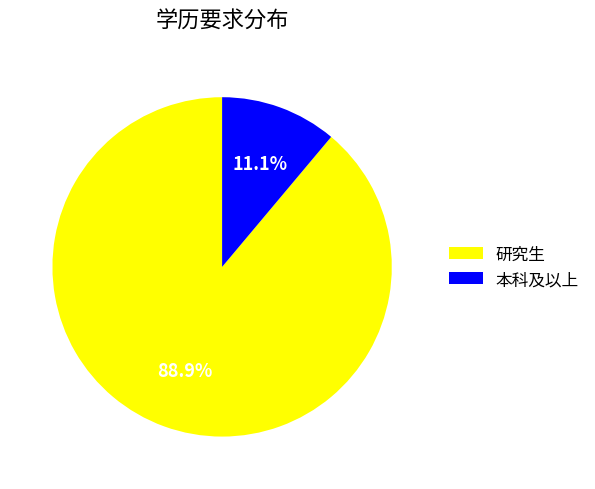

Count the number of slices in the pie.

2